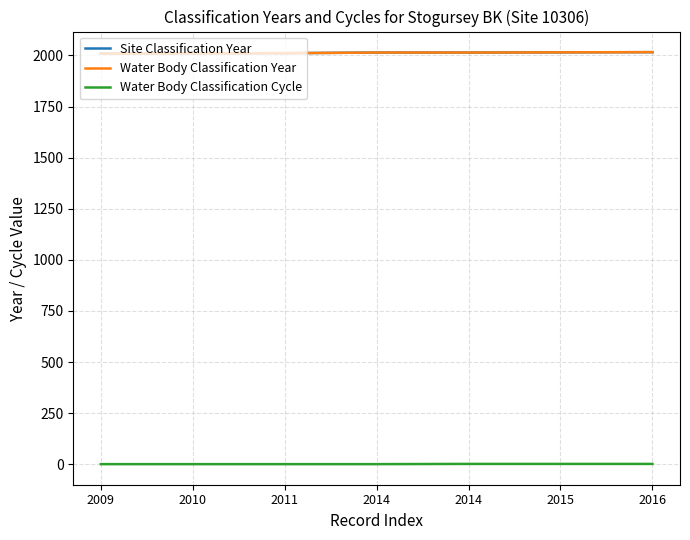

Which series has the largest total across all categories?

Site Classification Year